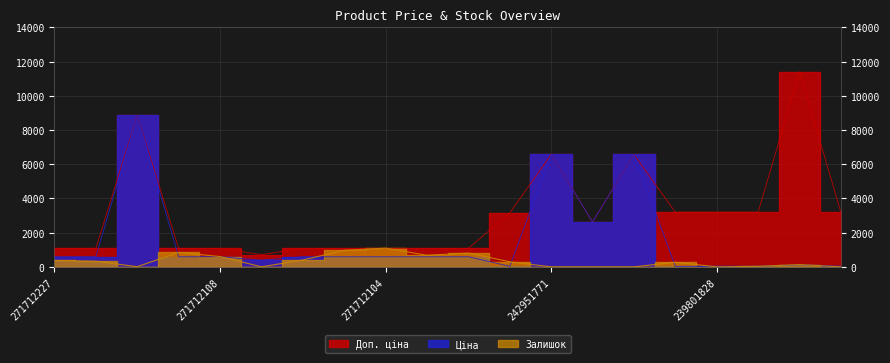

What is the total value across all series at 239801828?

3226.9